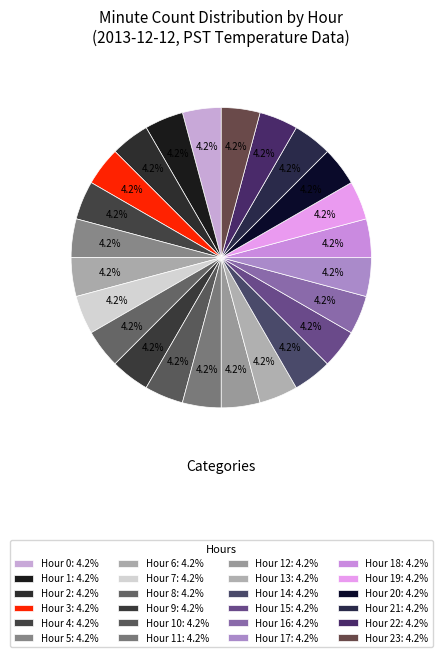

How many slices are in this pie chart?

24